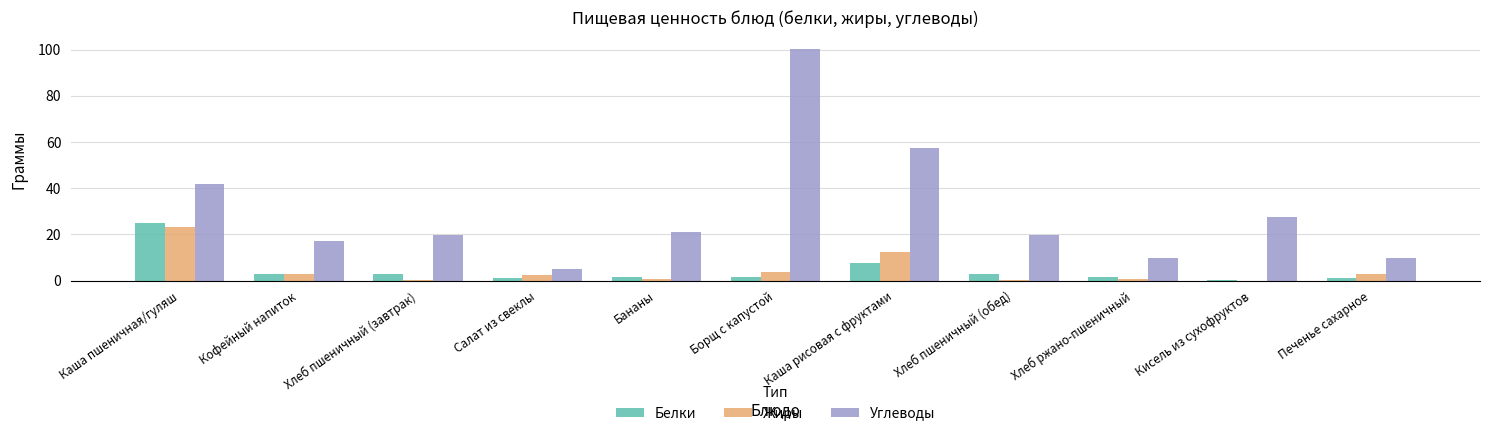

True or false: Жиры has a value of 0.0 at Кисель из сухофруктов.

True